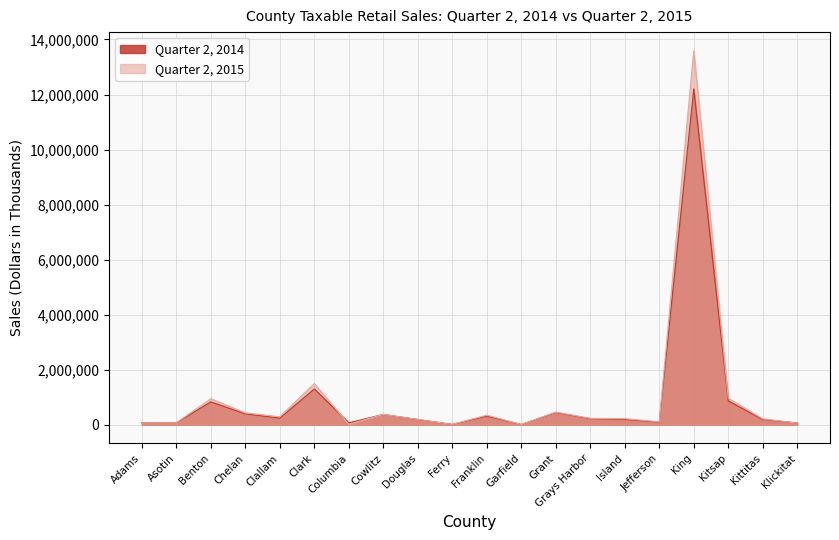

Reading left to right, list all the values displayed in this chart.

Quarter 2, 2014: 76856	70898	829174	396440	240787	1300220	69708	372220	189183	11802	313921	7491	443377	219439	195080	92900	12203926	868357	189529	63519
Quarter 2, 2015: 70735	71167	944649	429860	288978	1494946	19422	375517	194246	10915	347424	7808	458035	231675	220354	105530	13587843	963563	213212	60593